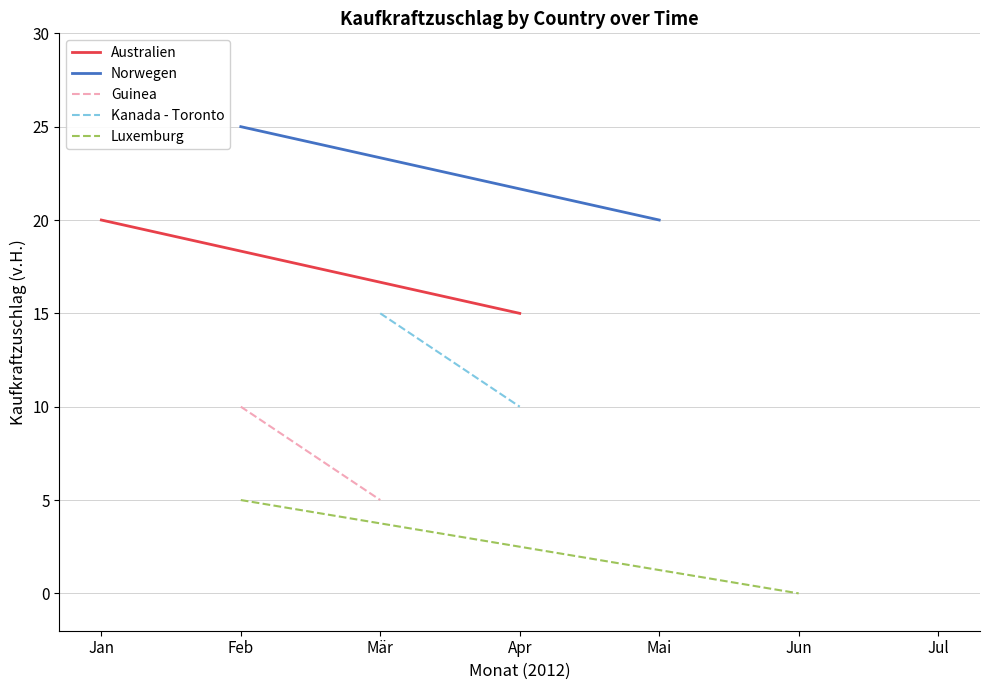

Reading left to right, what are all the values shown in this chart?

Australien: 20	15
Norwegen: 25	20
Guinea: 10	5
Kanada - Toronto: 15	10
Luxemburg: 5	0